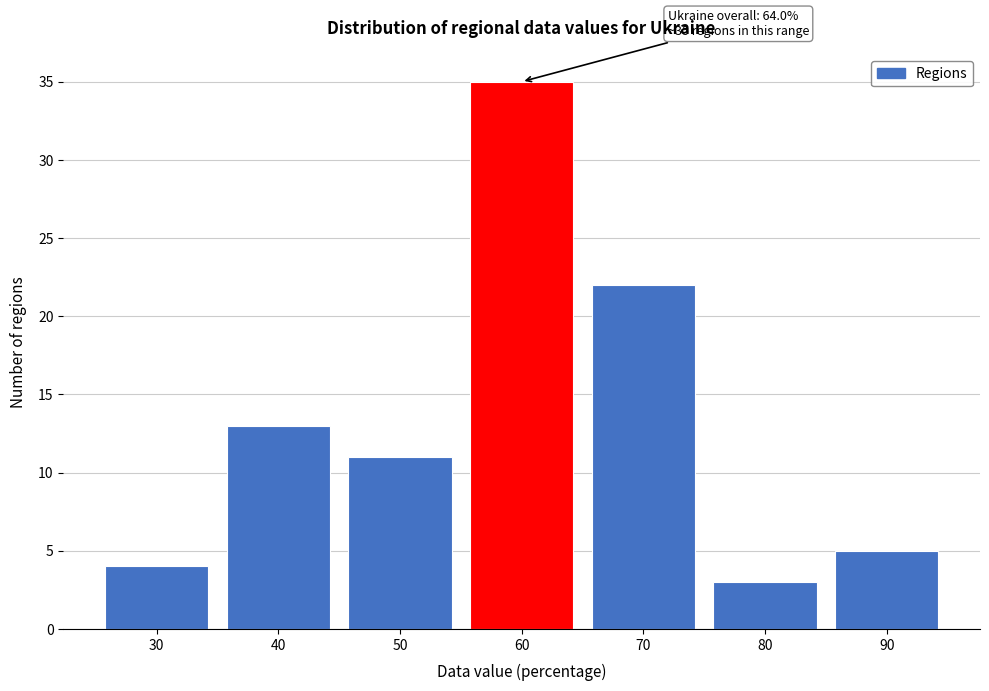

Reading left to right, transcribe all the data shown in this chart.

4	13	11	35	22	3	5